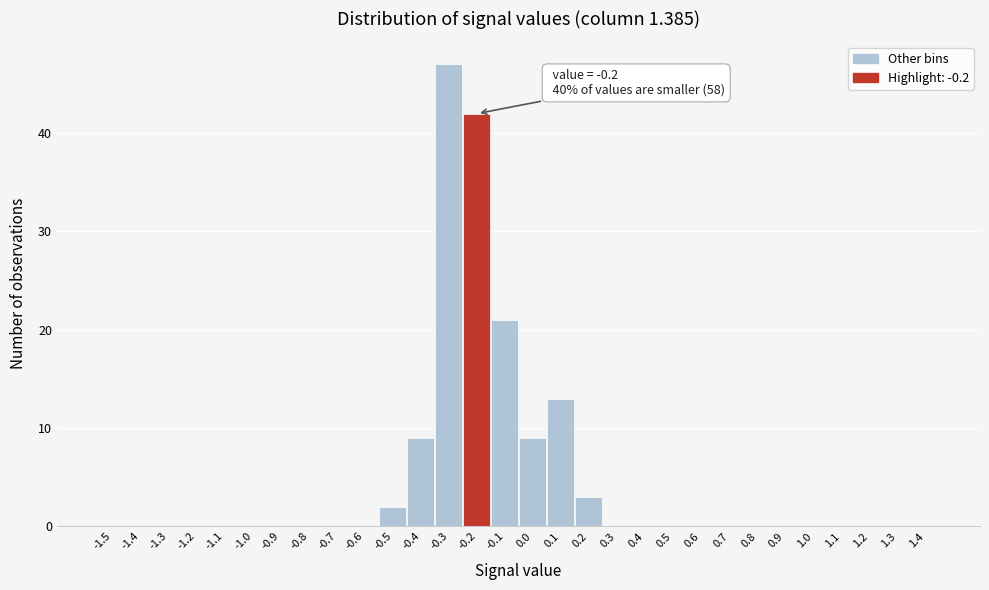

Reading left to right, what are all the values shown in this chart?

-1.5=0	-1.4=0	-1.3=0	-1.2=0	-1.1=0	-1.0=0	-0.9=0	-0.8=0	-0.7=0	-0.6=0	-0.5=2	-0.4=9	-0.3=47	-0.2=42	-0.1=21	0.0=9	0.1=13	0.2=3	0.3=0	0.4=0	0.5=0	0.6=0	0.7=0	0.8=0	0.9=0	1.0=0	1.1=0	1.2=0	1.3=0	1.4=0